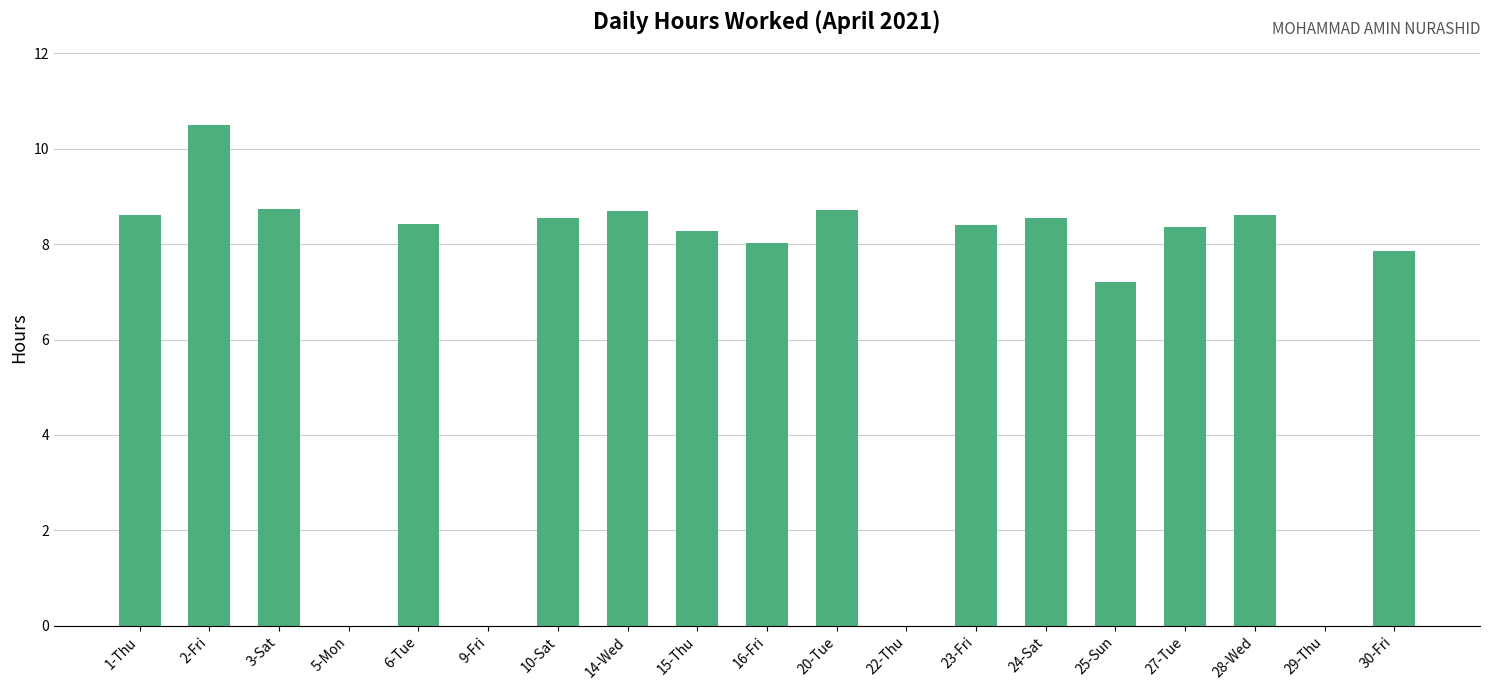

At which label is the value closest to 5?

25-Sun